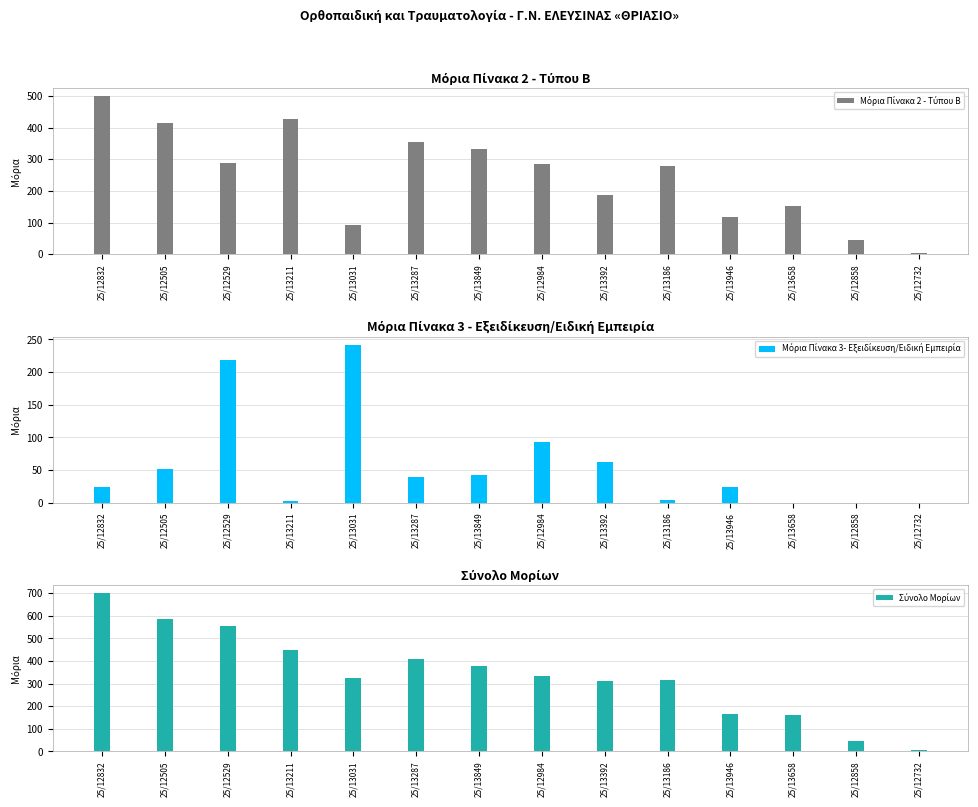

What is the difference between the Σύνολο Μορίων values at 25/13186 and 25/12984?

20.4